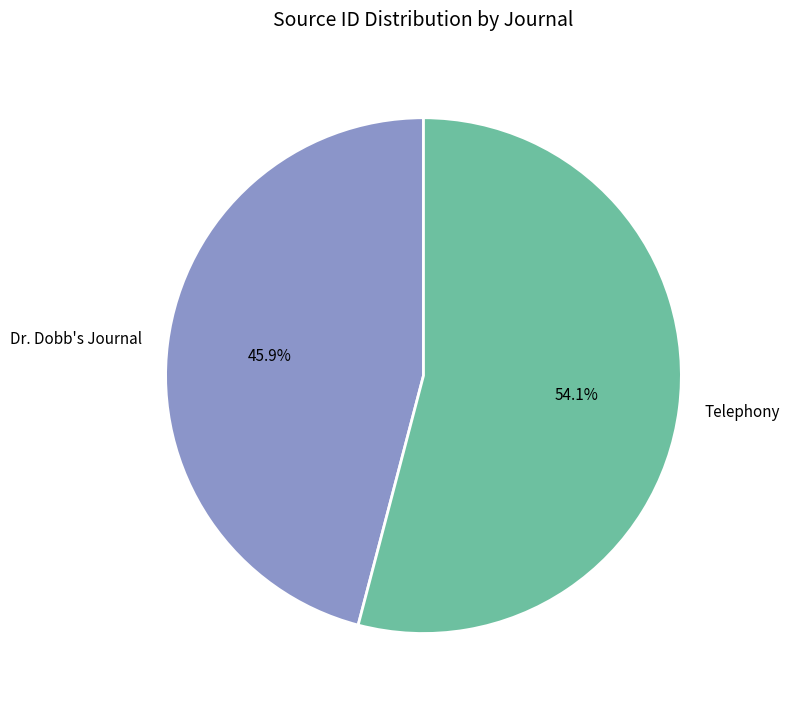

What percentage is the Dr. Dobb's Journal slice, to the nearest percent?

46%